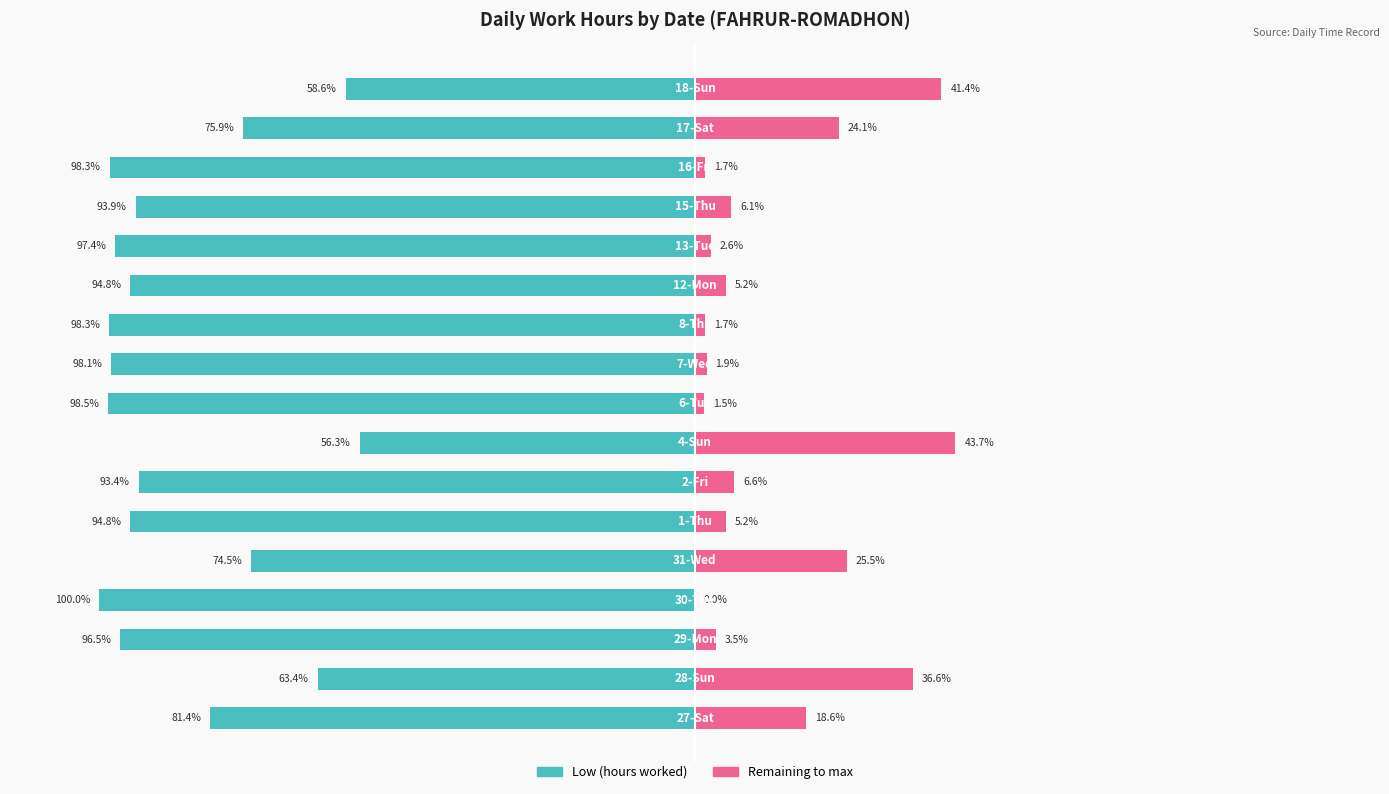

How many values in the Low (hours worked) series are below -94?

9